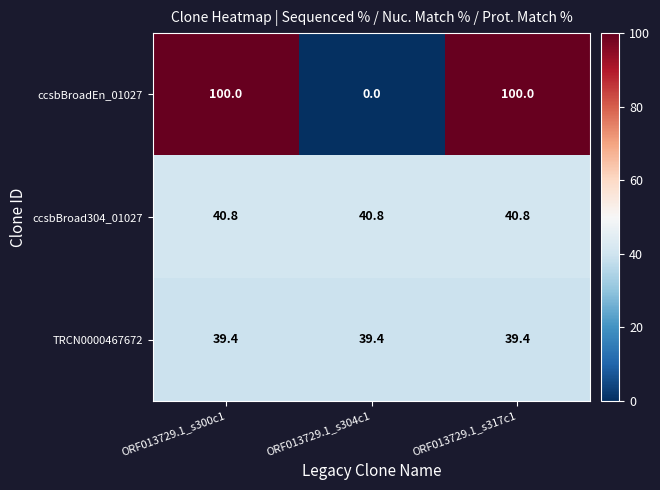

How many data points in ccsbBroadEn_01027 are less than 100?

1